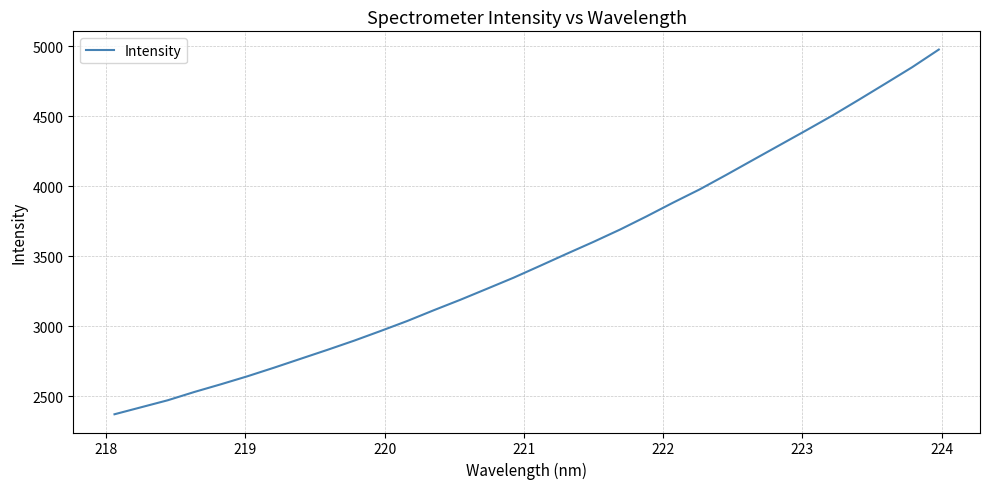

What is the smallest value displayed?

2370.7